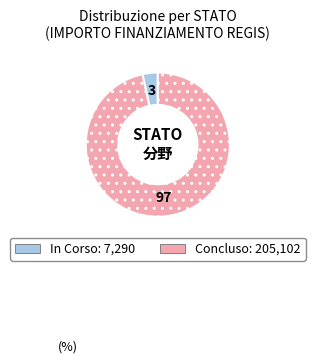

Is there any slice that represents more than half of the pie?

Yes